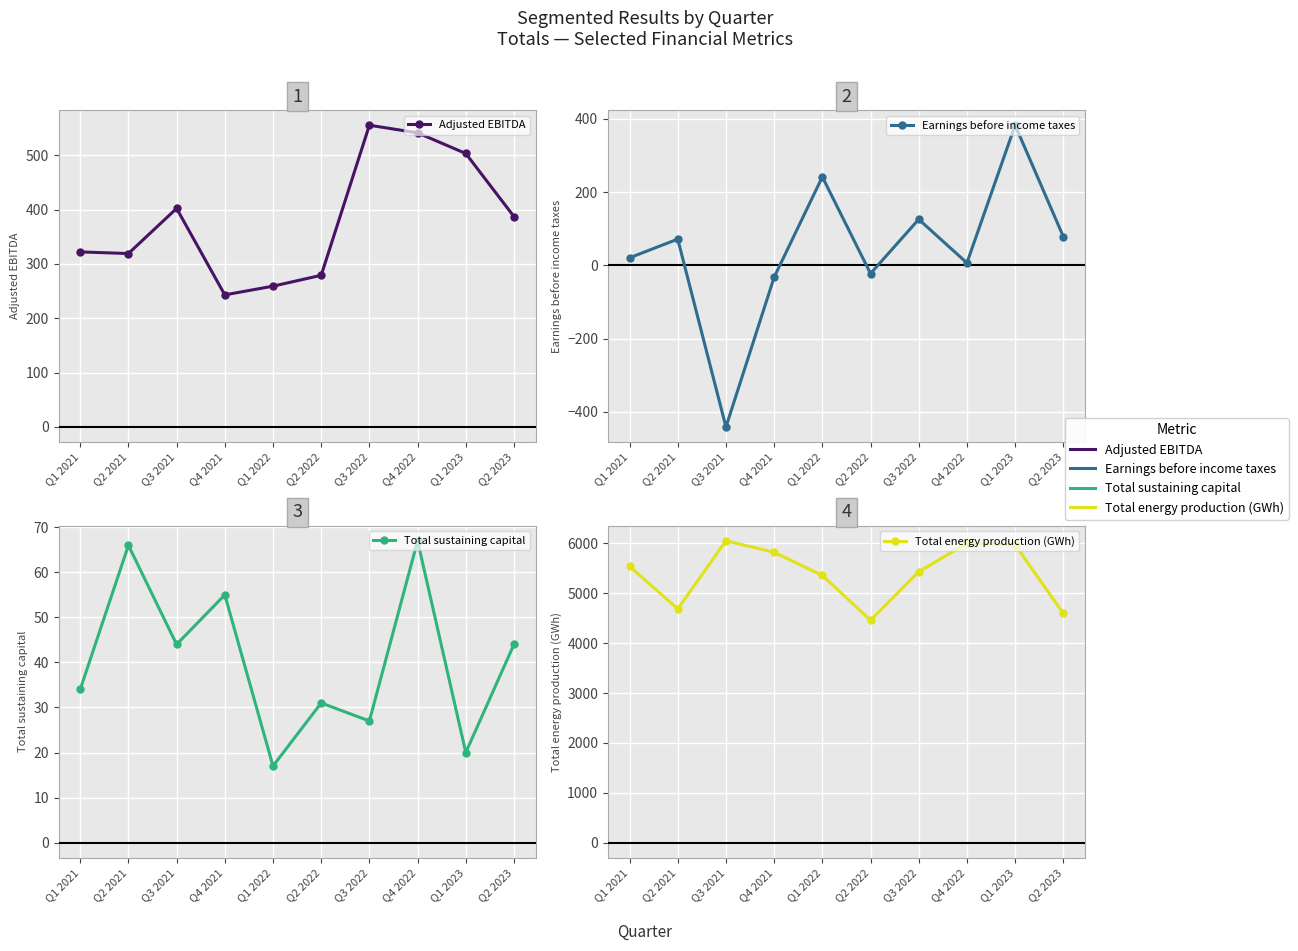

What is the maximum value shown in the chart?

6053